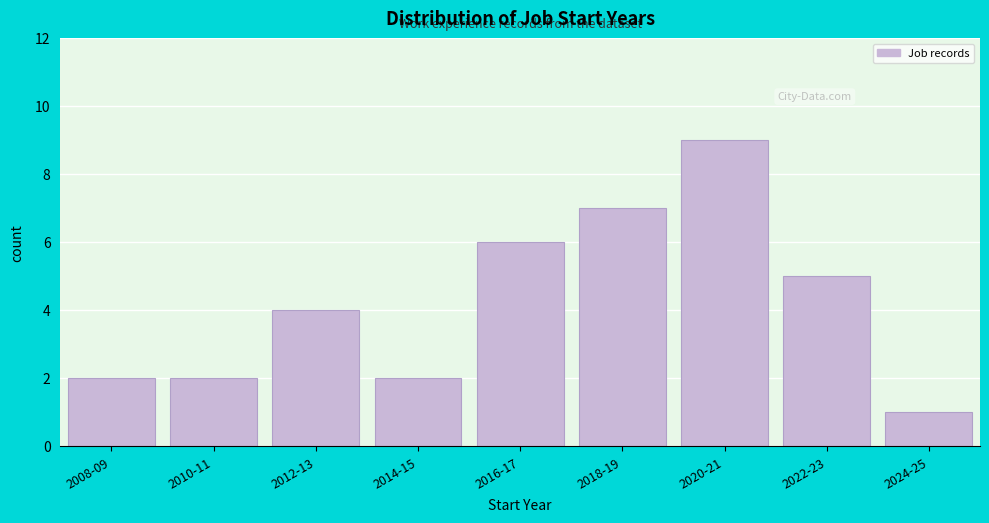

Reading left to right, extract all data points from this chart.

2	2	4	2	6	7	9	5	1